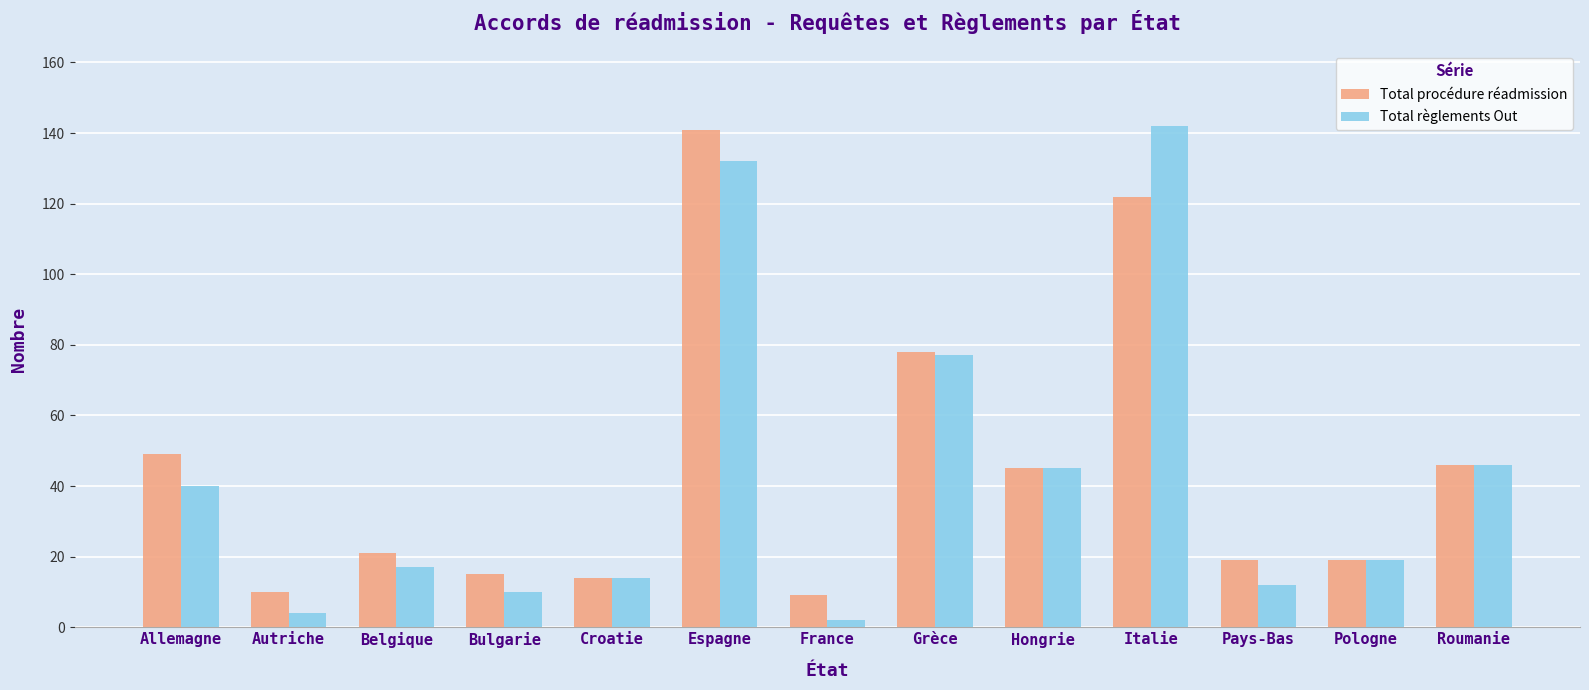

What is the maximum value shown in the chart?

142